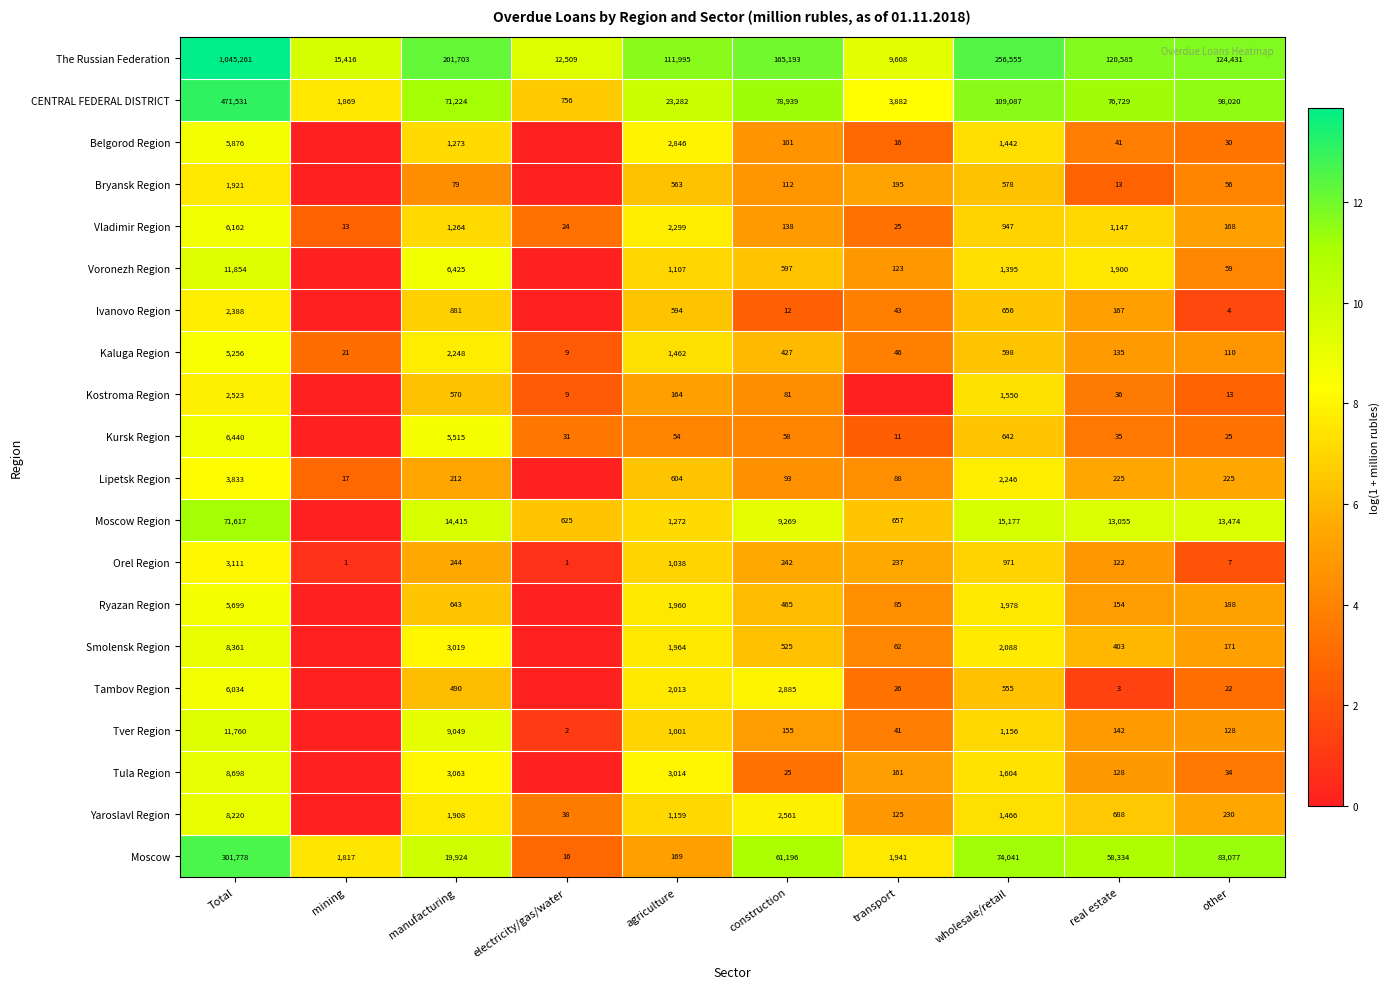

Is the value of Tula Region at real estate greater than the value of Yaroslavl Region at other?

No